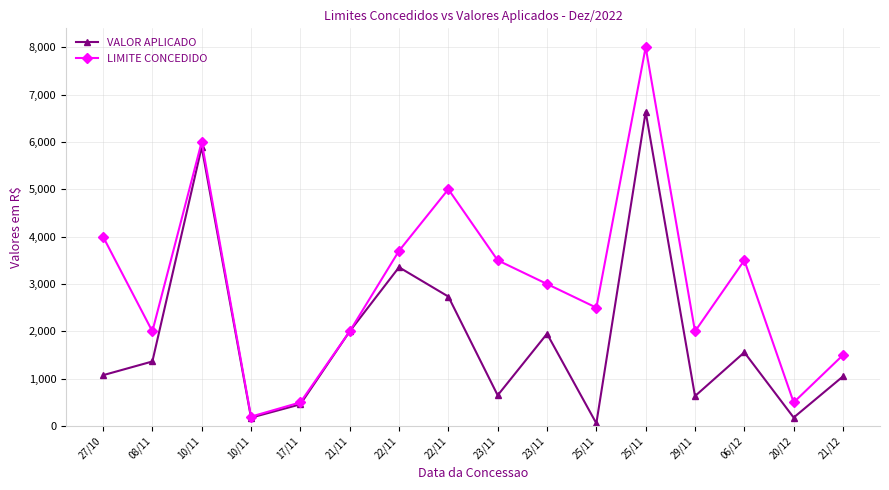

At which label does LIMITE CONCEDIDO reach its peak?

25/11